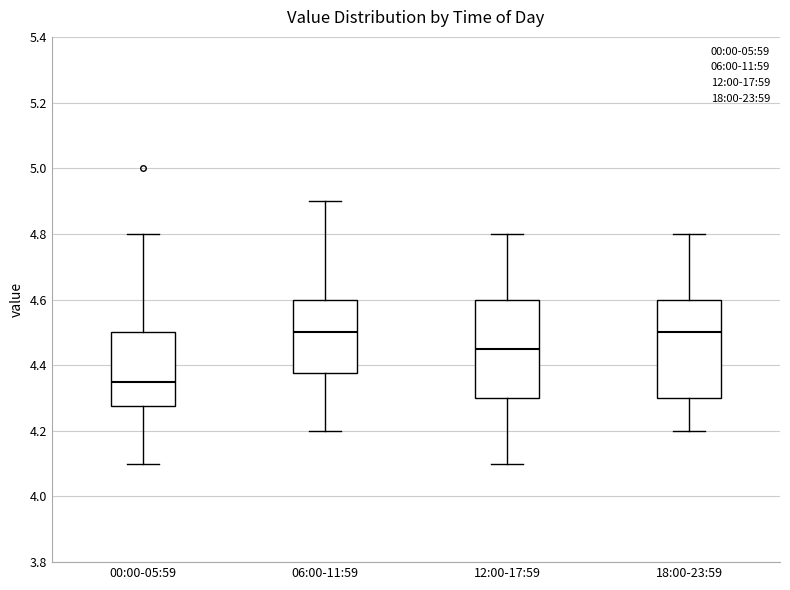

Reading left to right, read every box against the y-axis: the position of its median line, the range the box covers, and the ends of its whiskers. The values are not printed on the chart, so give them approximately, as read against the axis.

00:00-05:59: median 4.36, box 4.28 to 4.50, whiskers 4.10 to 4.80
06:00-11:59: median 4.50, box 4.38 to 4.60, whiskers 4.20 to 4.90
12:00-17:59: median 4.46, box 4.30 to 4.60, whiskers 4.10 to 4.80
18:00-23:59: median 4.50, box 4.30 to 4.60, whiskers 4.20 to 4.80